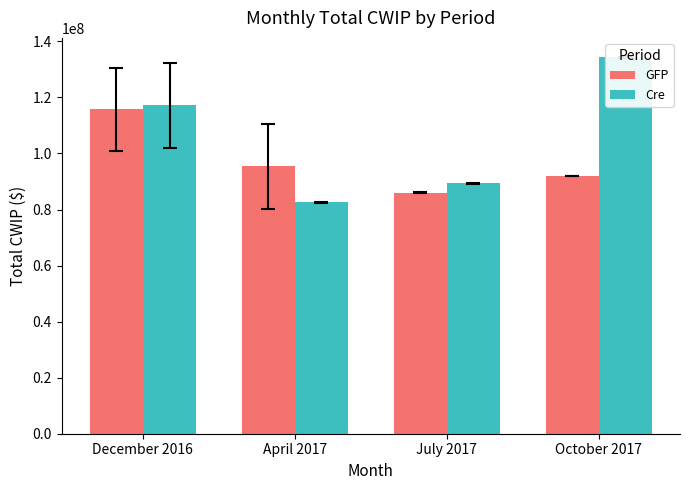

Read the Cre value at October 2017.

134370052.9